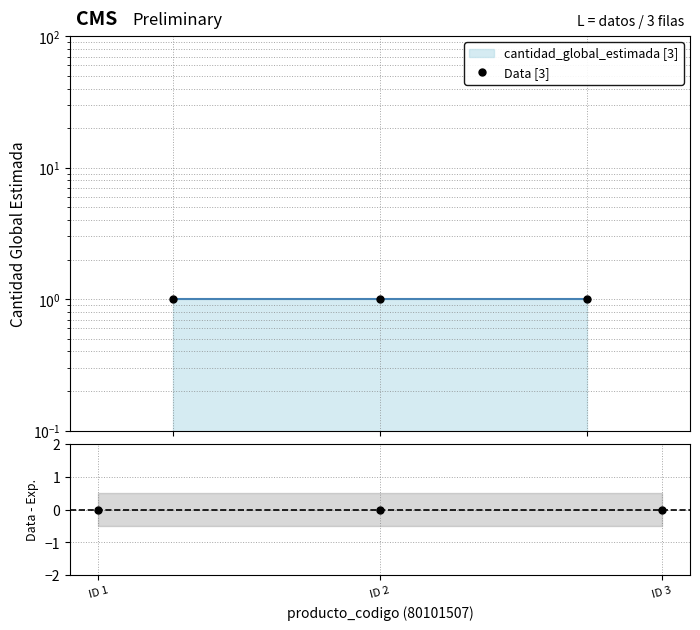

At how many categories does at least one series exceed 0?

3